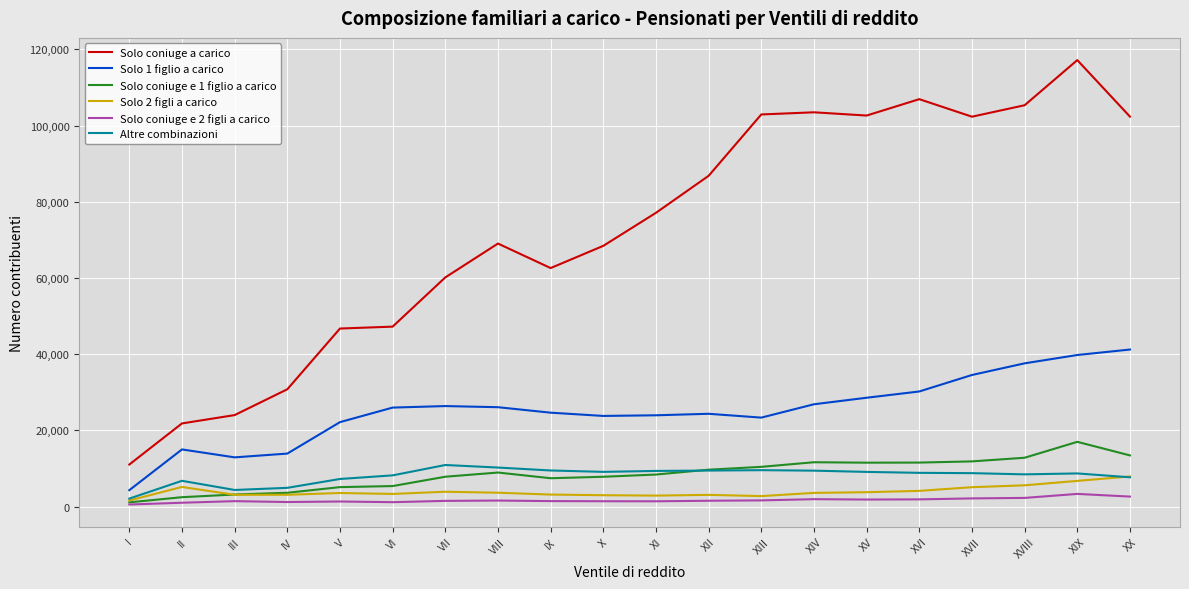

What is the sum of all Solo coniuge a carico values?

1448897